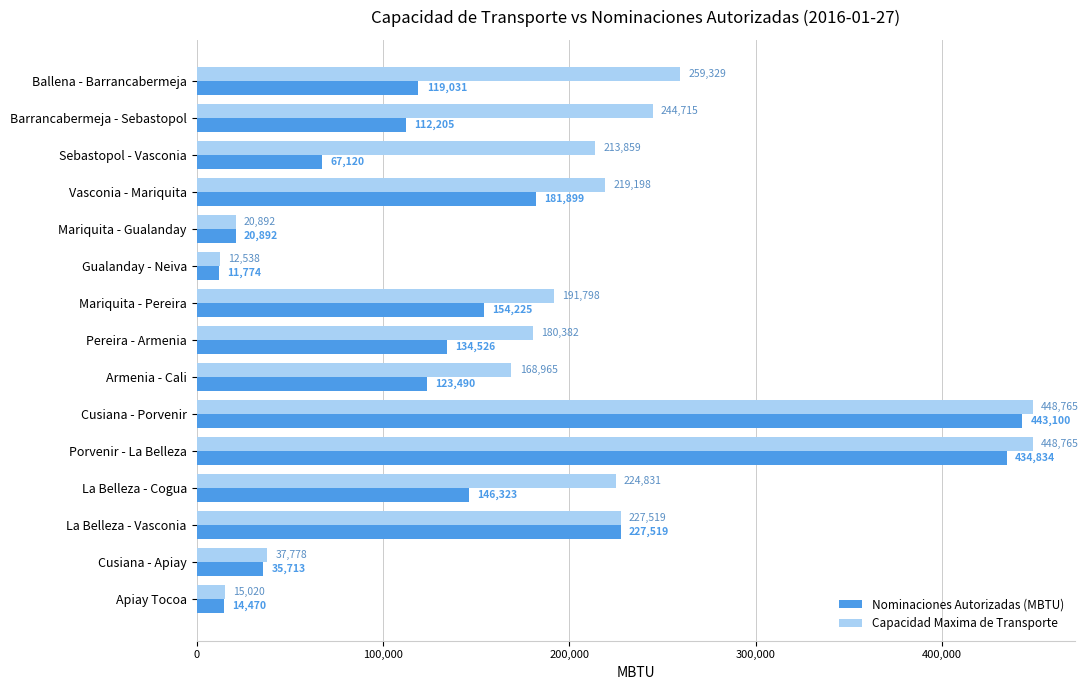

What are all the series names shown in the legend?

Nominaciones Autorizadas (MBTU), Capacidad Maxima de Transporte